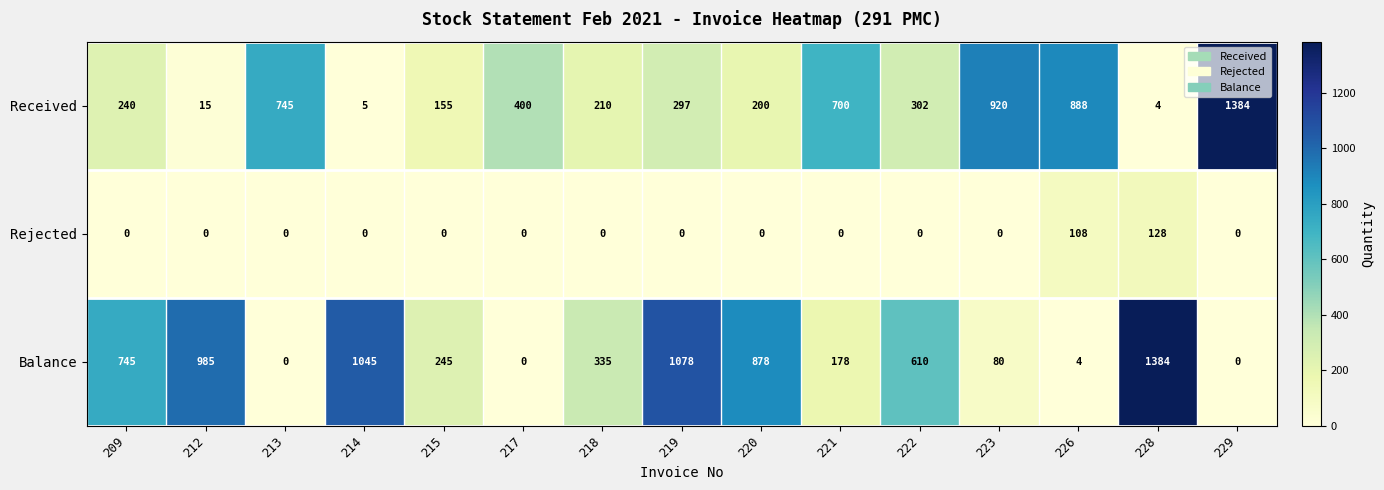

Where is Balance nearest to the value 692?

209